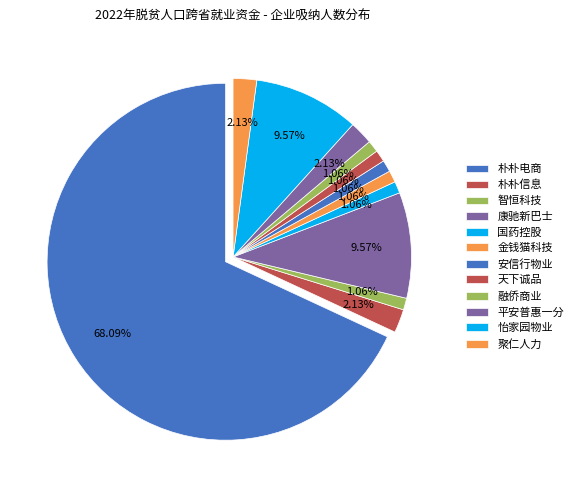

Which category accounts for the majority?

福州朴朴电子商务有限公司